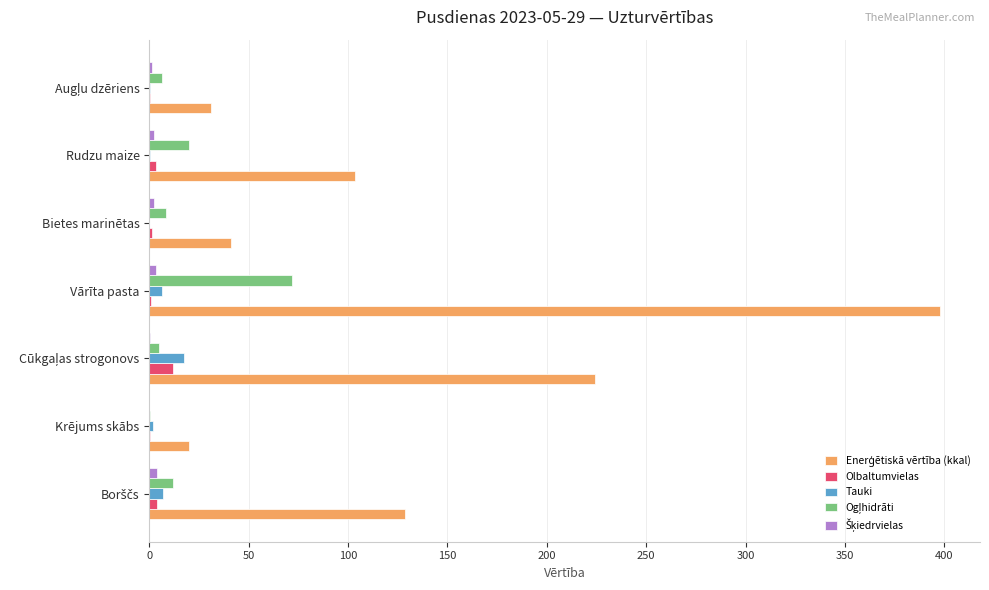

What is the maximum value shown in the chart?

398.0